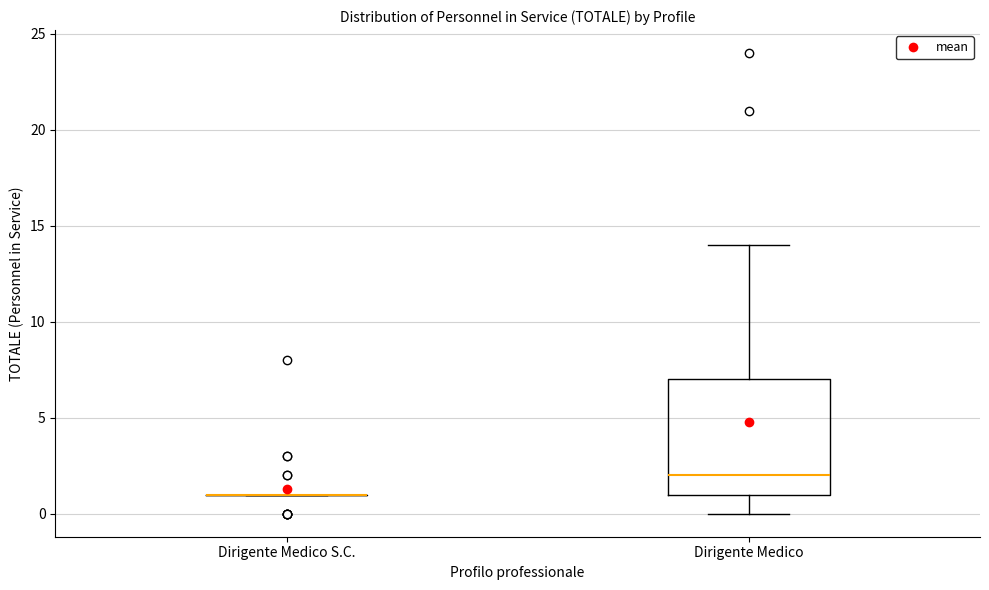

Reading left to right, transcribe this box plot: for each box, give where its median line is, the range the box spans, and where its two whiskers end, as read against the y-axis. The values are not printed on the chart, so give them approximately, as read against the axis.

Dirigente Medico S.C.: box collapsed to a line at 1, whiskers 1 to 1
Dirigente Medico: median 2, box 1 to 7, whiskers 0 to 14